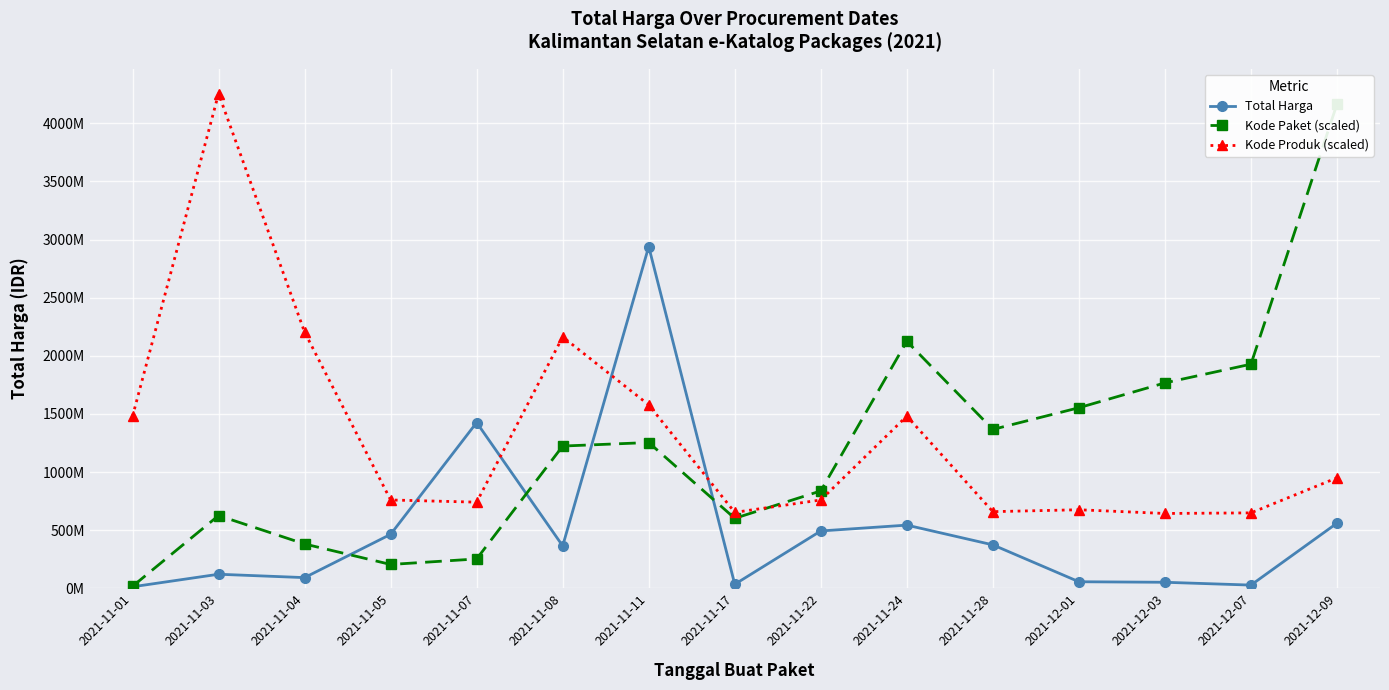

Which category has the lowest value across all series?

2021-11-01